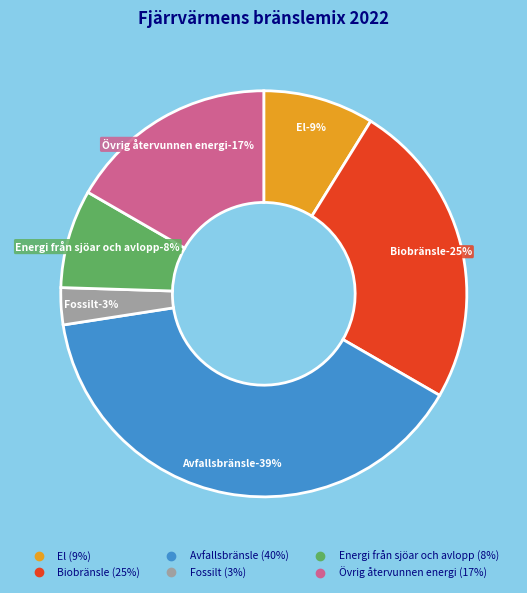

Approximately how many times larger is the value at Fossilt compared to Avfallsbränsle?

0.1